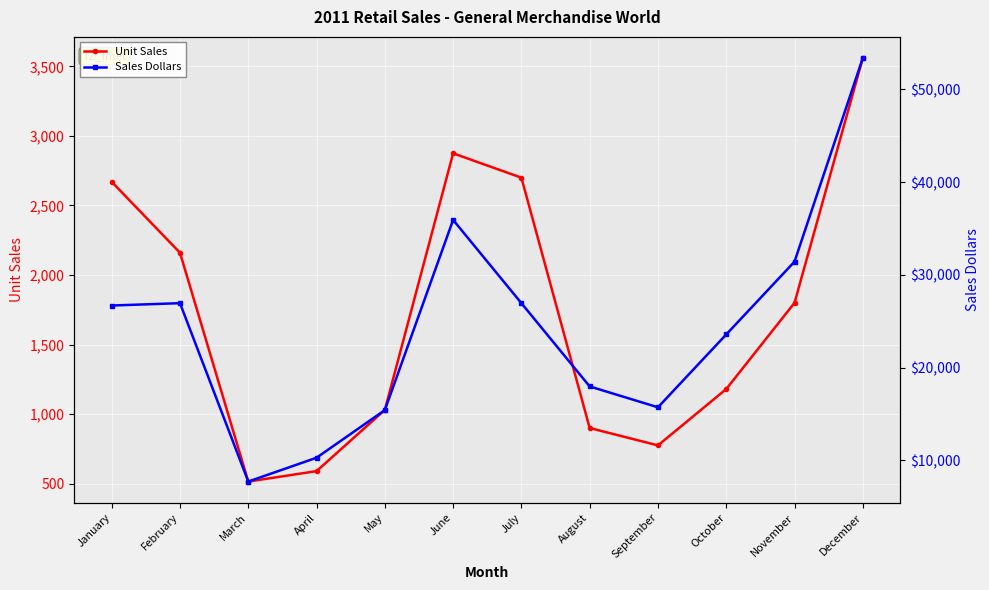

Which category has the highest value in the Unit Sales series?

December